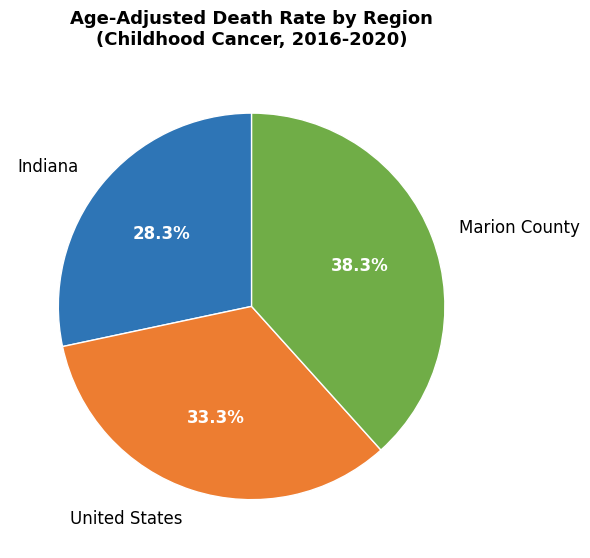

To the nearest percent, what is the difference between the largest and smallest slice percentages?

10%